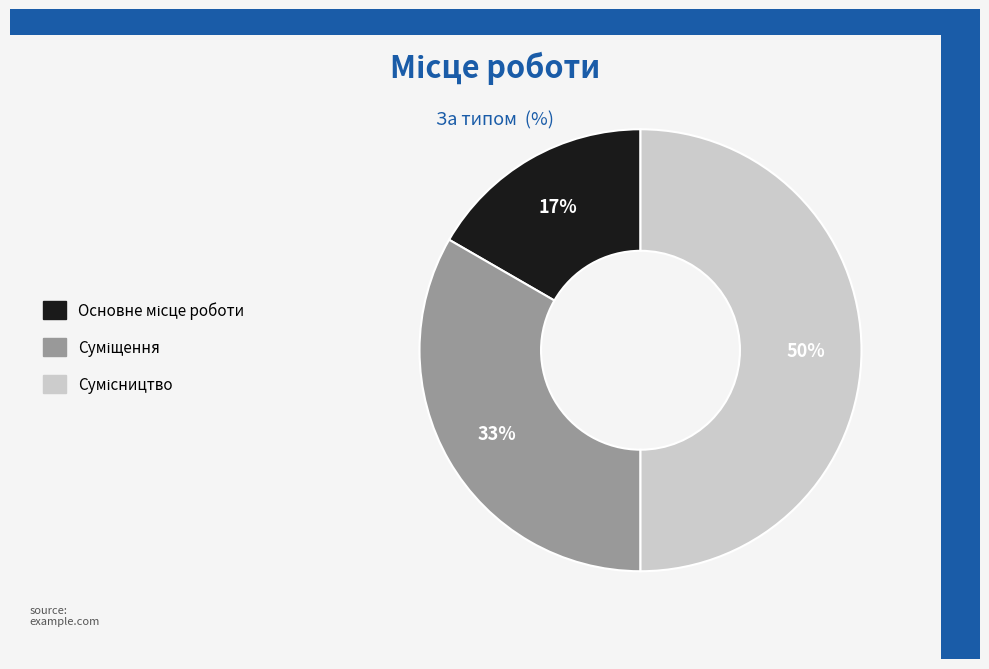

To the nearest percent, what is the difference between the largest and smallest slice percentages?

33%